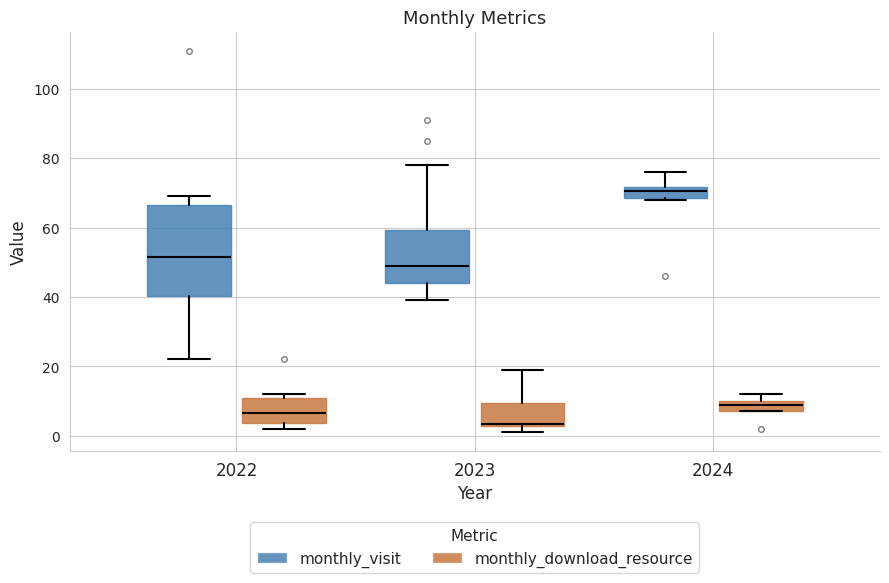

Where is the lower edge of the box for 2024 (monthly_visit) on the y-axis? The values are not printed on the chart, so give them approximately, as read against the axis.

68